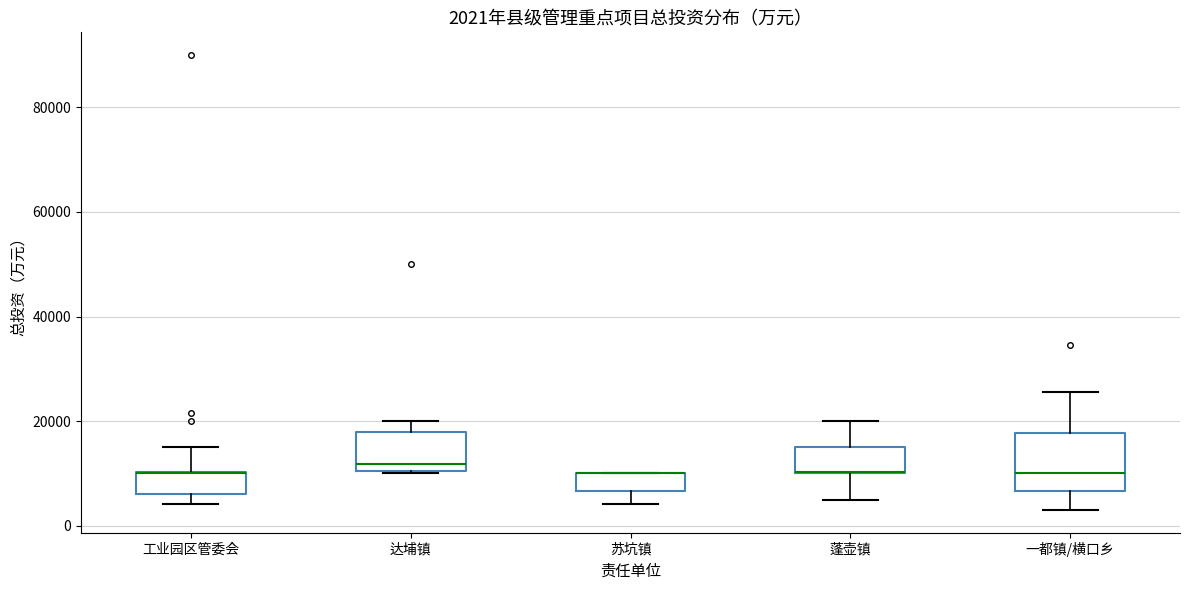

Which box is the tallest, from its lower edge to its upper edge?

一都镇/横口乡